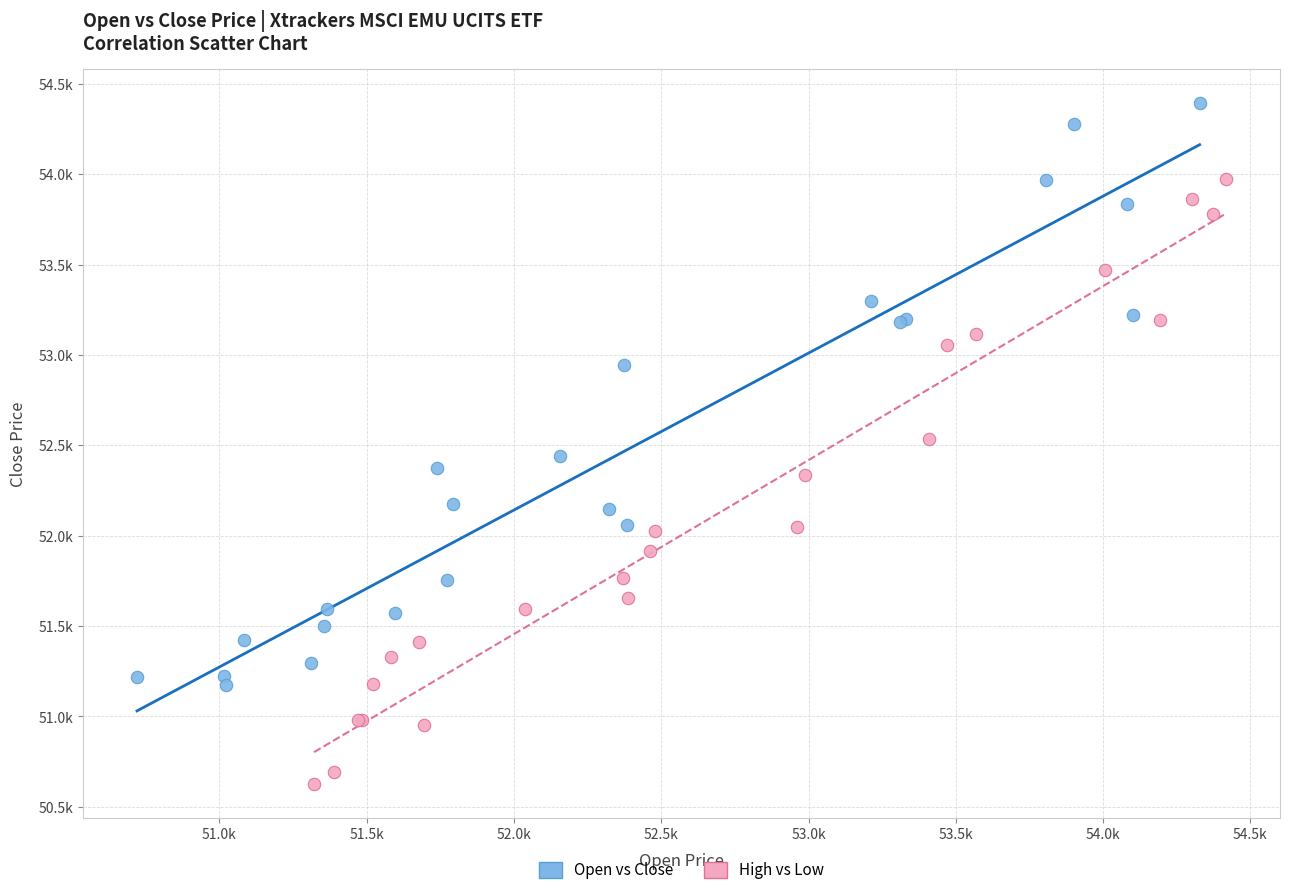

Which series has the widest spread of Y values?

High vs Low